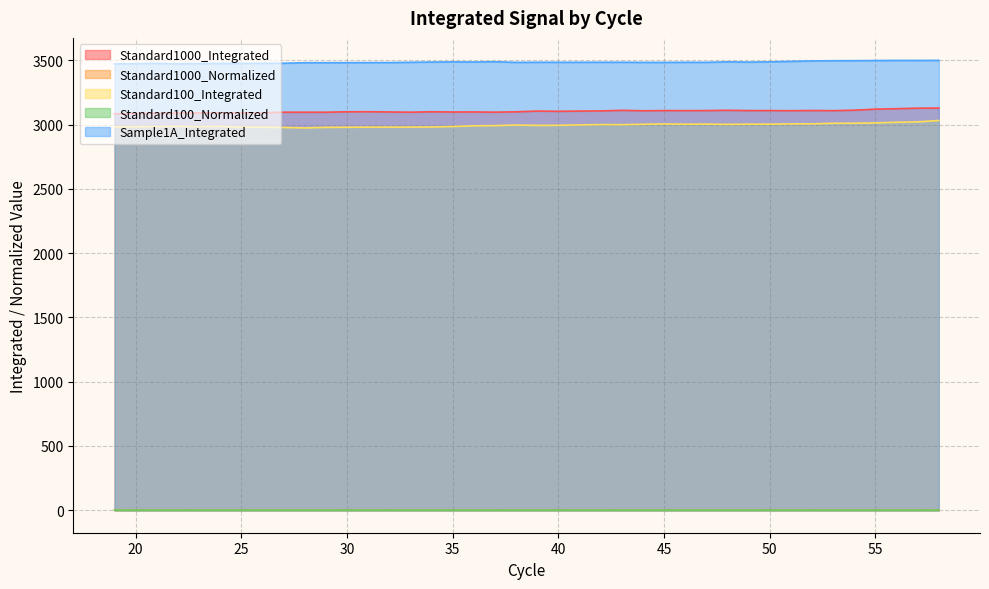

What is the average value of the Standard1000_Integrated series?

3103.3